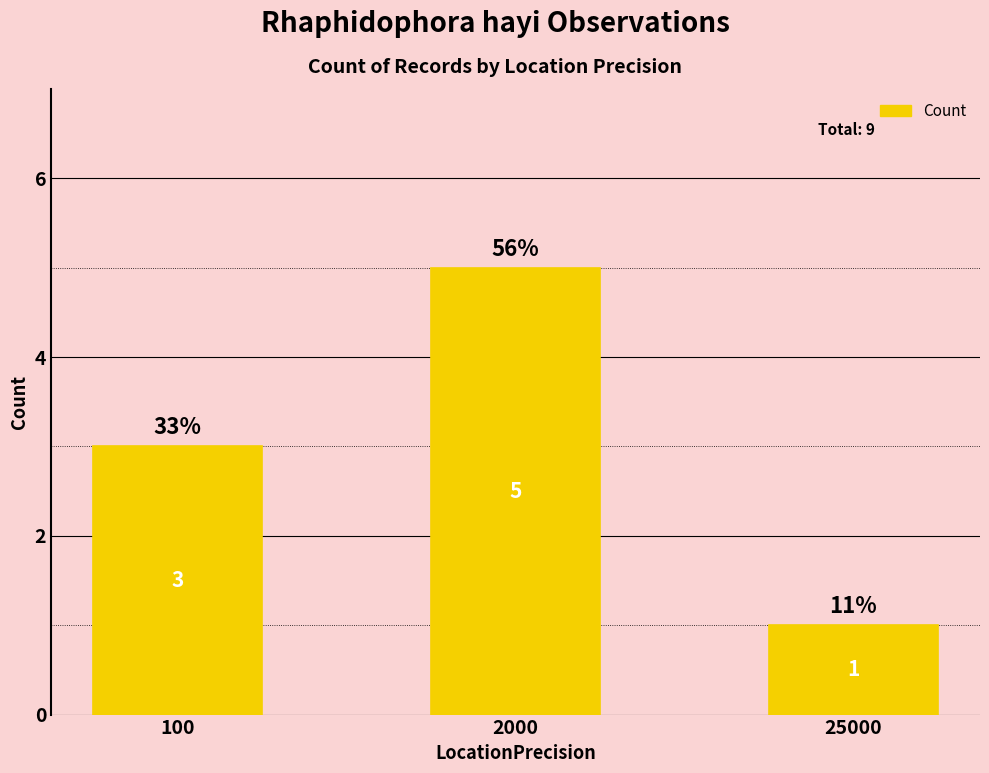

Reading left to right, list all the values displayed in this chart.

100=3	2000=5	25000=1